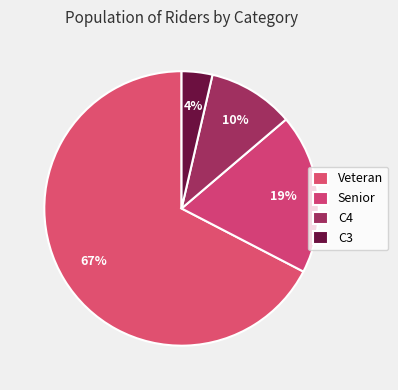

Which category has the smallest portion of the pie?

C3